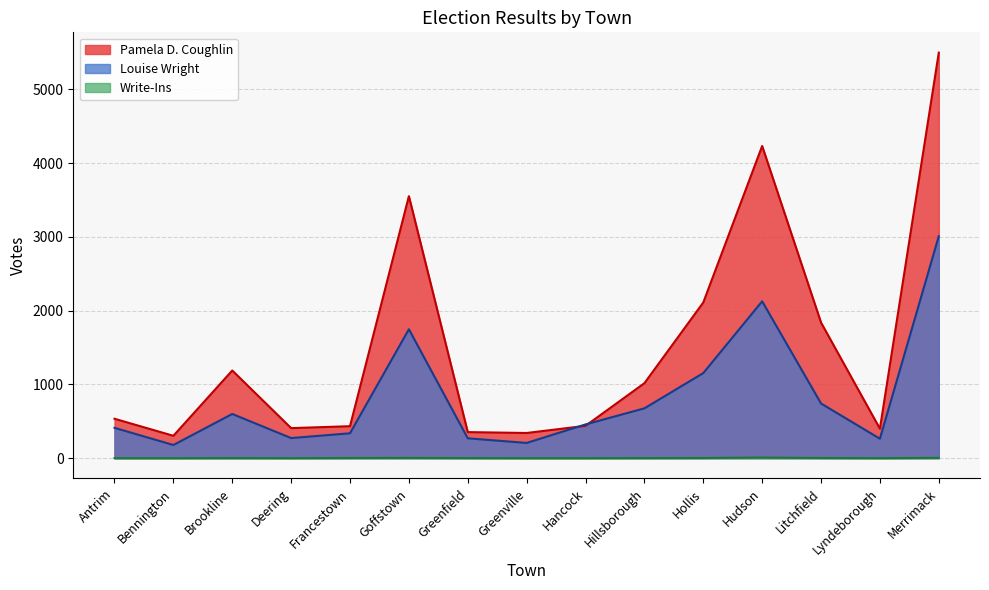

Does the chart have visible grid lines?

Yes